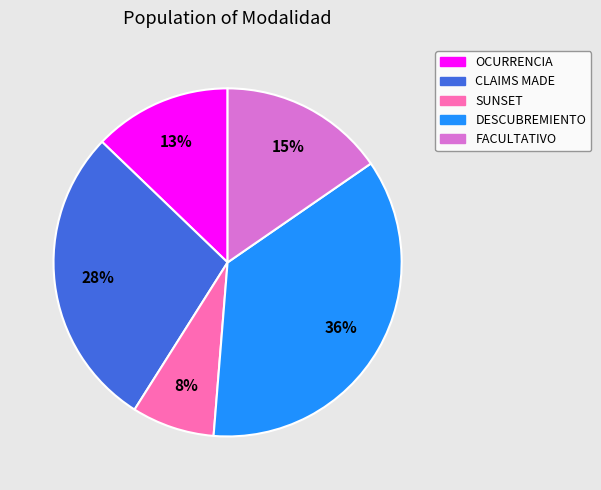

Is the sum of DESCUBREMIENTO and FACULTATIVO greater than half?

Yes